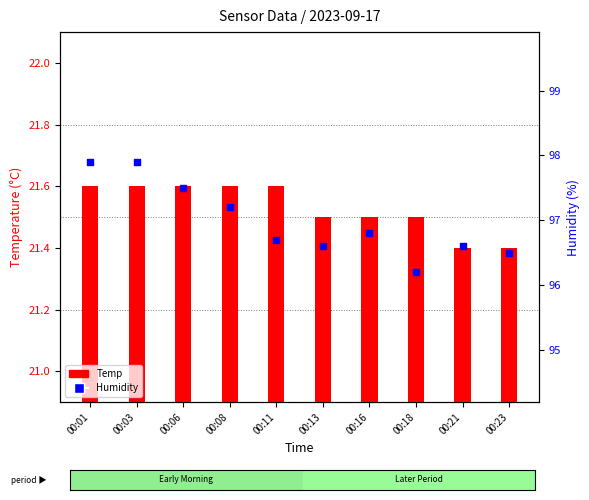

Which series contains the lowest Y value?

Temp